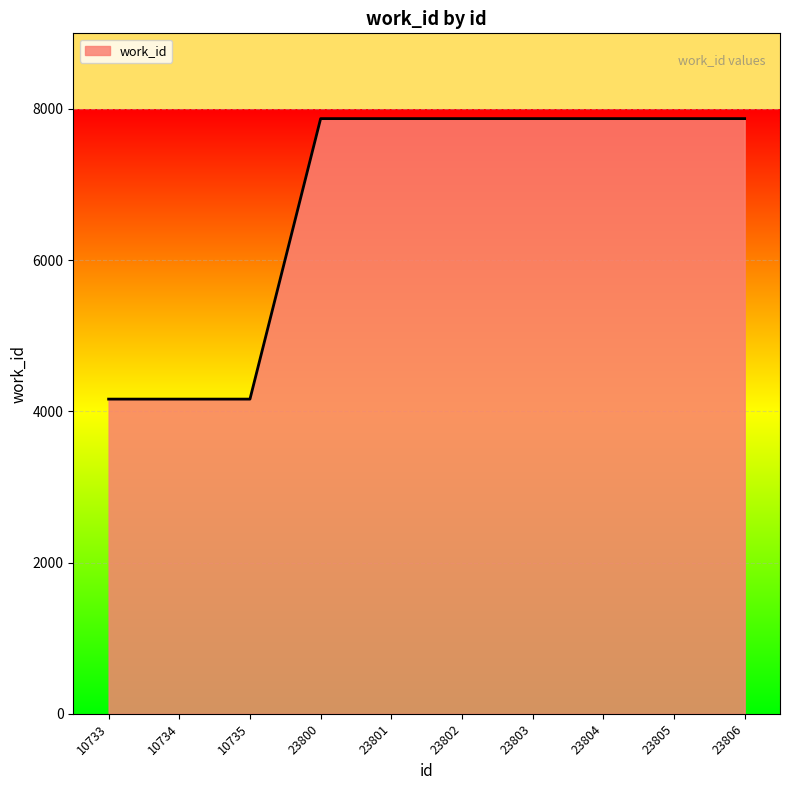

What is the sum of the values at 23803 and 23804?

15744